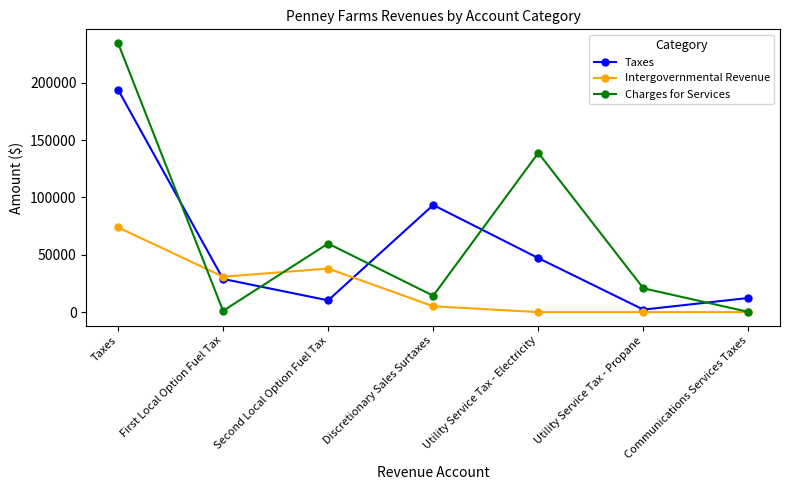

What is the spread (max minus min) of values at Discretionary Sales Surtaxes?

88307